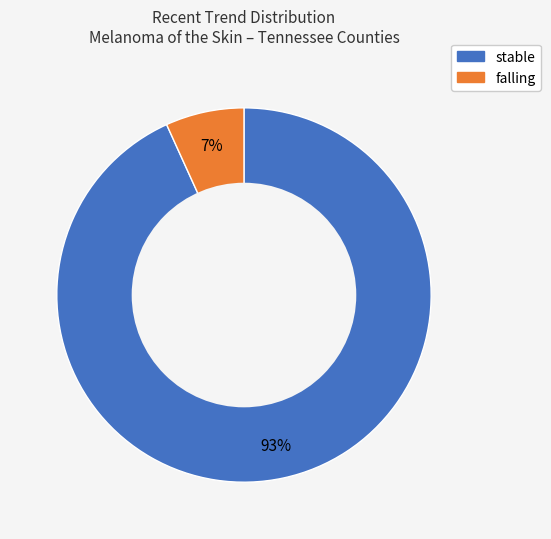

To the nearest percent, what is the difference between the largest and smallest slice percentages?

86%